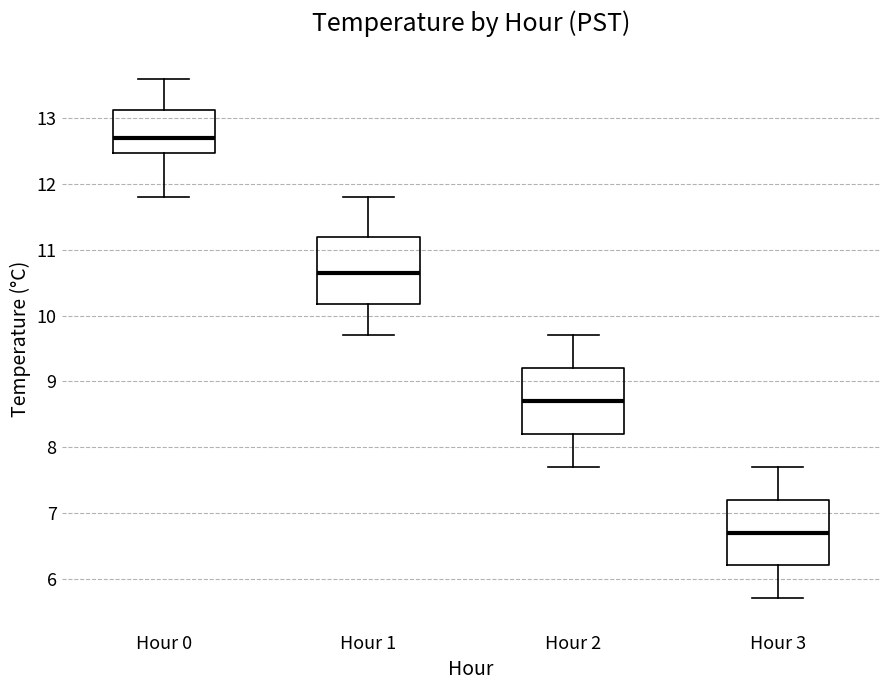

Reading left to right, read every box against the y-axis: the position of its median line, the range the box covers, and the ends of its whiskers. The values are not printed on the chart, so give them approximately, as read against the axis.

Hour 0: median 12.7, box 12.5 to 13.1, whiskers 11.8 to 13.6
Hour 1: median 10.7, box 10.2 to 11.2, whiskers 9.7 to 11.8
Hour 2: median 8.7, box 8.2 to 9.2, whiskers 7.7 to 9.7
Hour 3: median 6.7, box 6.2 to 7.2, whiskers 5.7 to 7.7